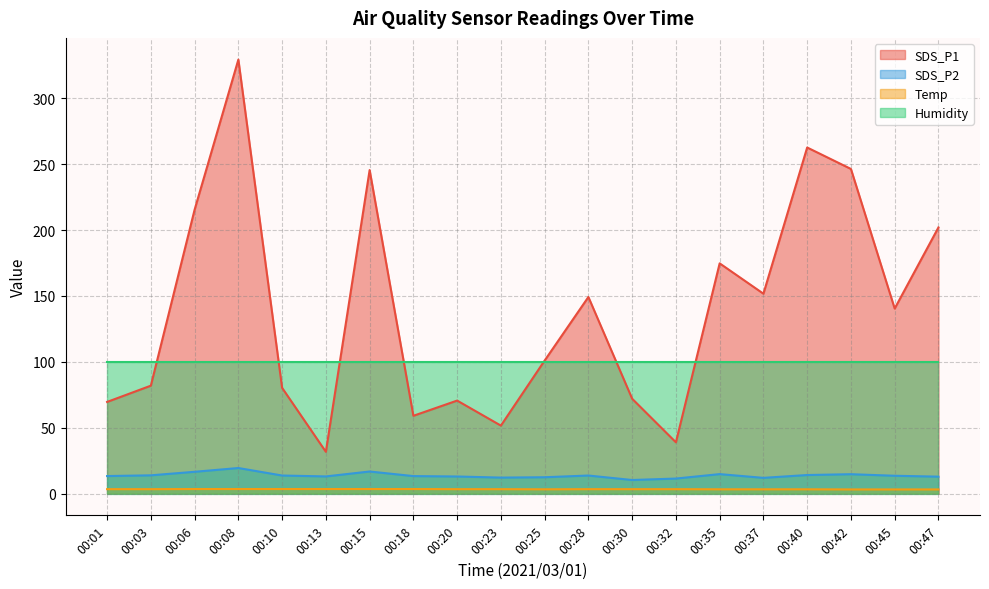

Is the value of Temp at 00:10 greater than the value of SDS_P2 at 00:42?

No